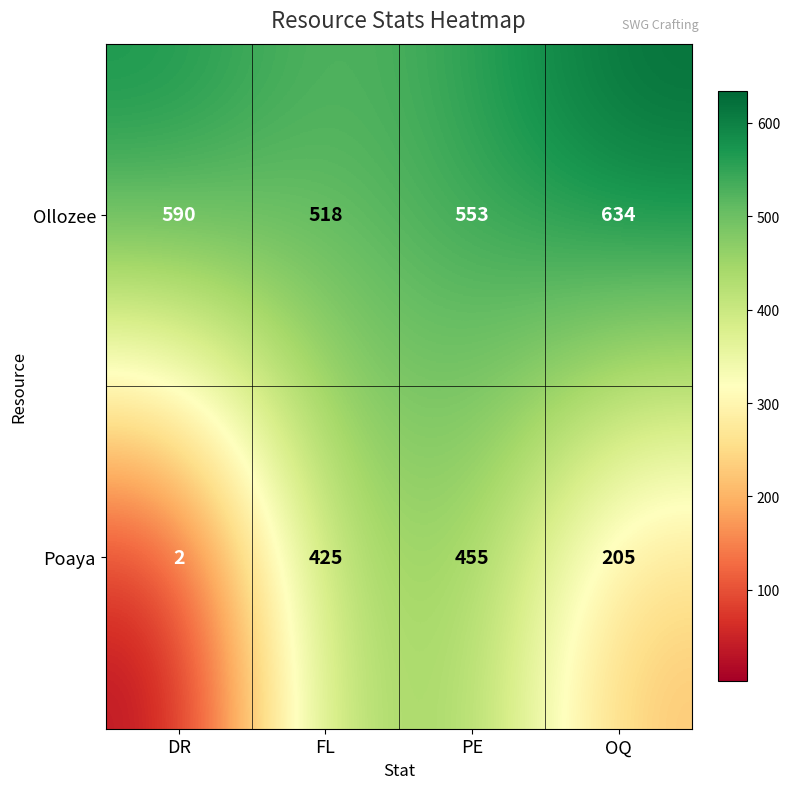

Is it true that Poaya equals 131 at OQ?

False